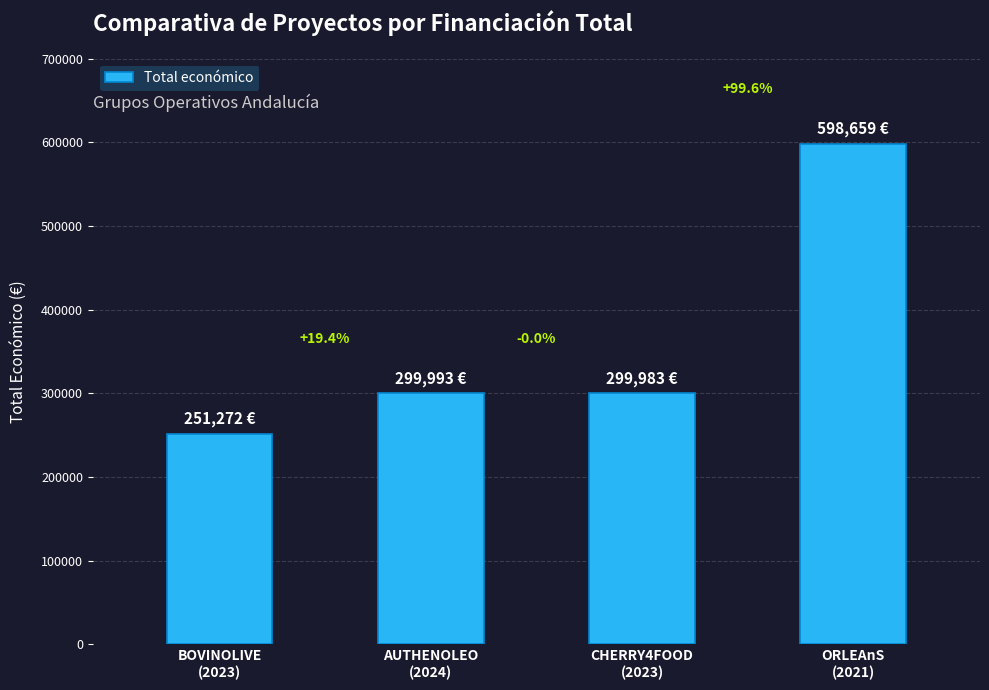

Rank the categories by value from lowest to highest.

BOVINOLIVE
(2023), CHERRY4FOOD
(2023), AUTHENOLEO
(2024), ORLEAnS
(2021)